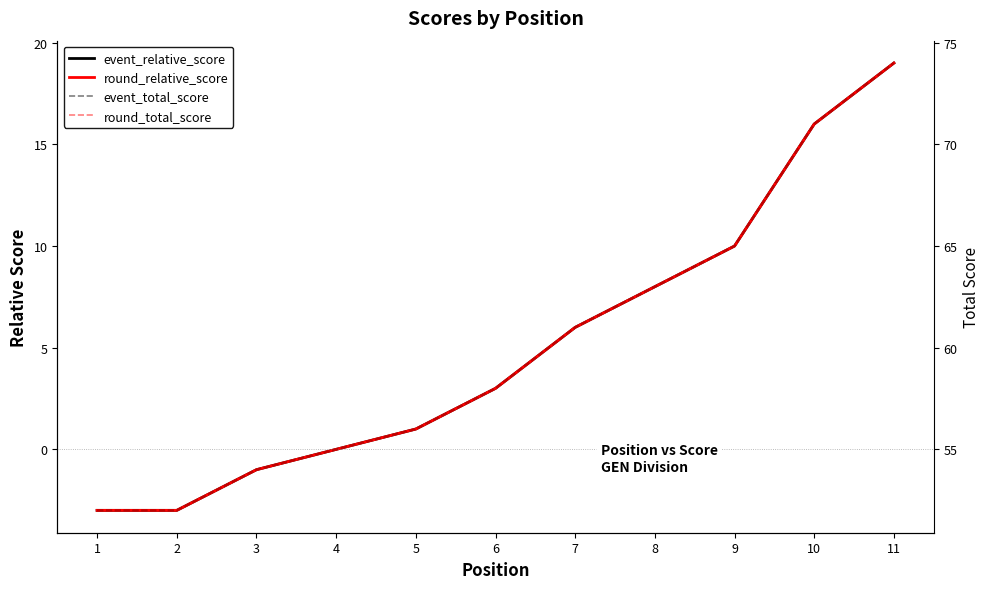

True or false: round_relative_score and round_total_score cross at least once.

False